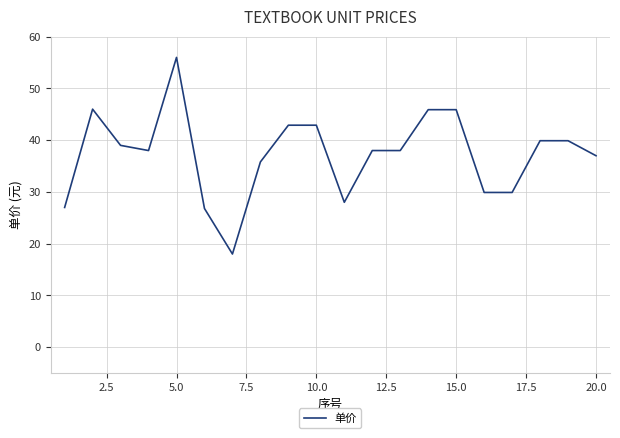

What is the smallest value displayed?

18.0